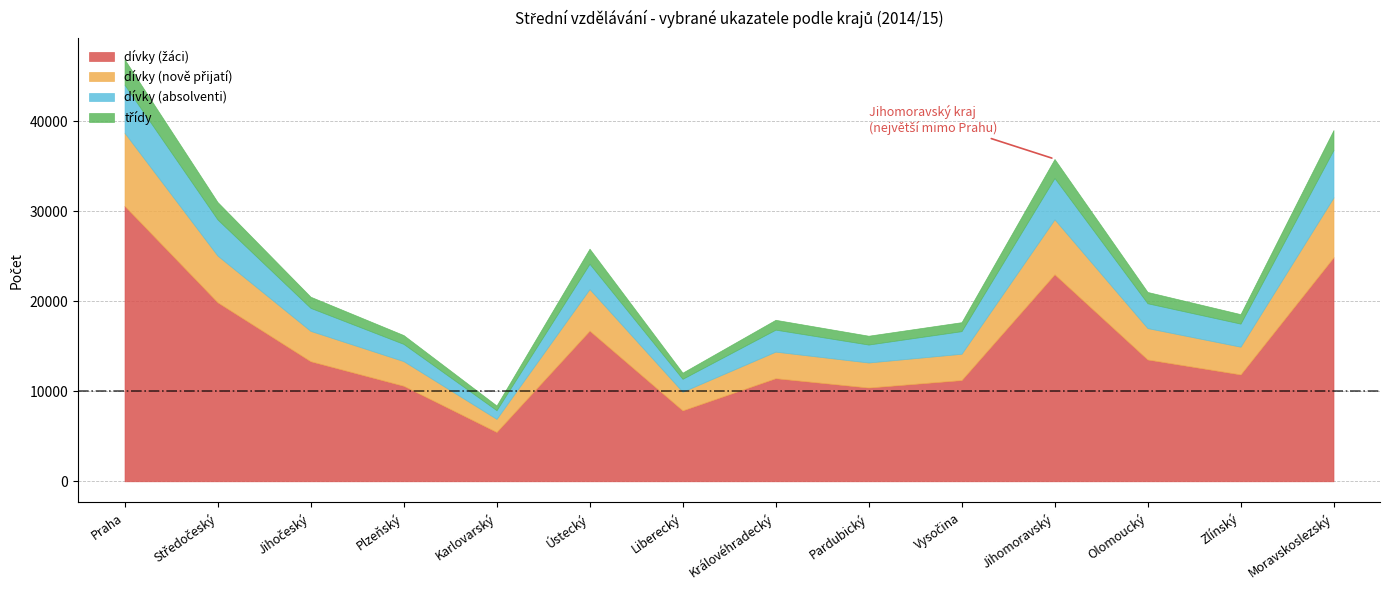

The value of dívky (absolventi) at Plzeňský is 2779. True or false?

False